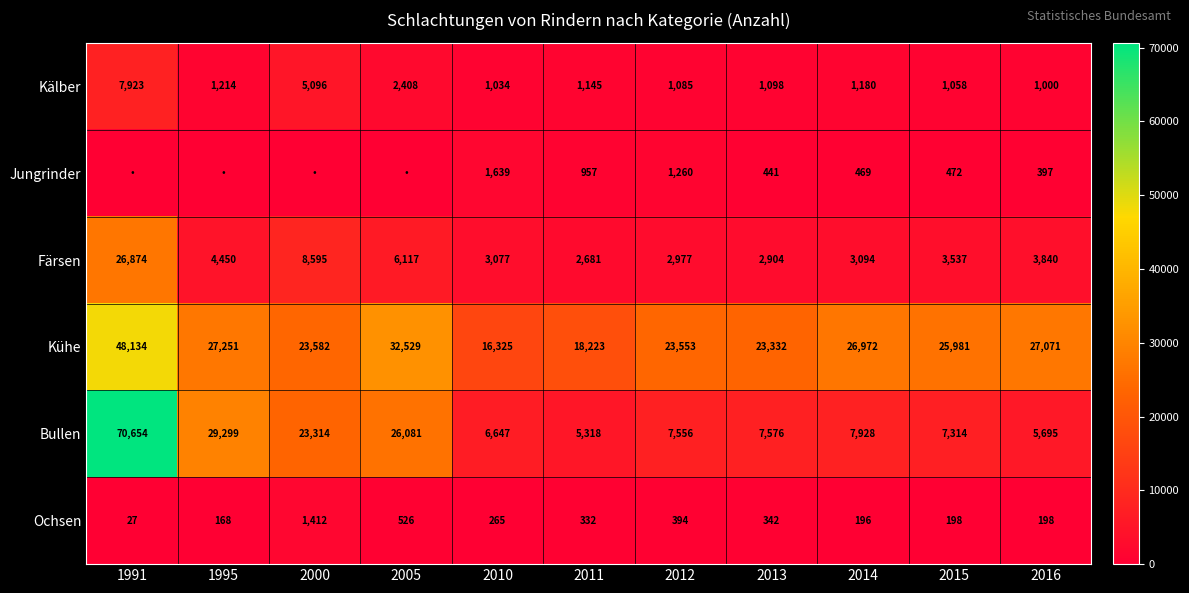

At 2016, list the series in order from smallest to largest.

Ochsen, Jungrinder, Kälber, Färsen, Bullen, Kühe